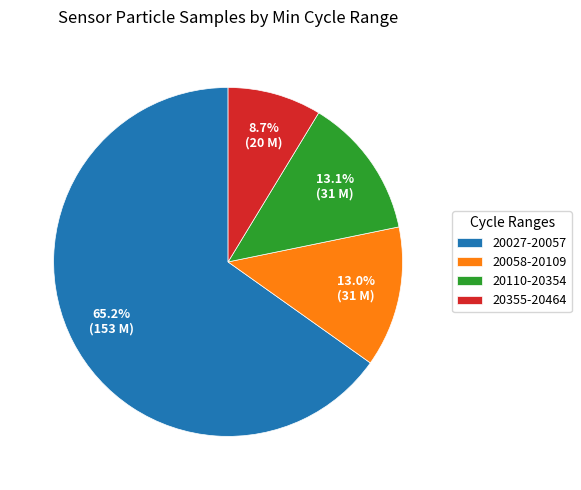

Which category accounts for the majority?

20027-20057